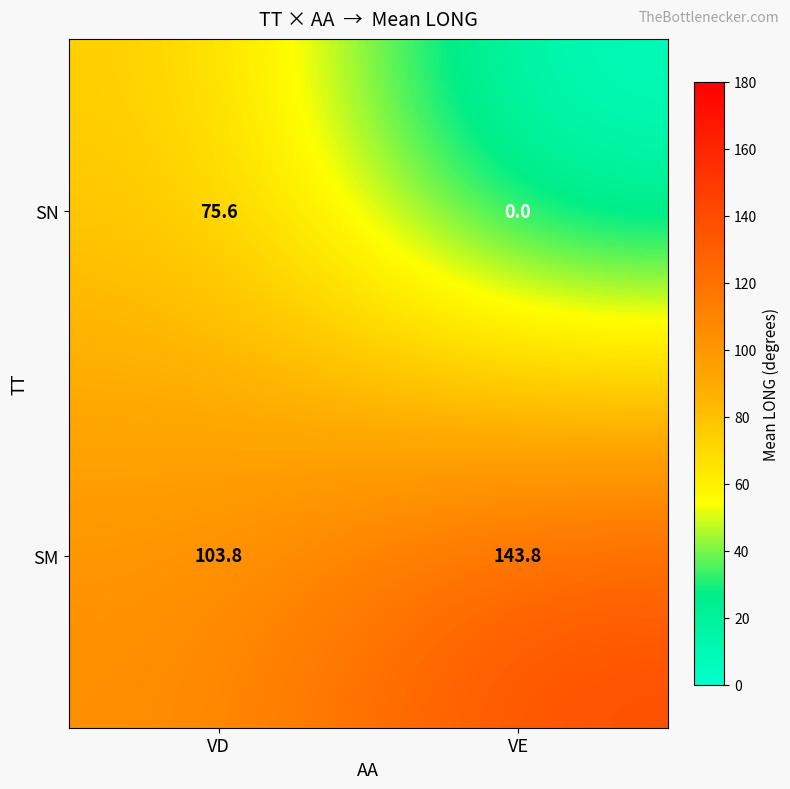

Reading left to right, list all the values displayed in this chart.

SN: 75.6	0.0
SM: 103.8	143.8